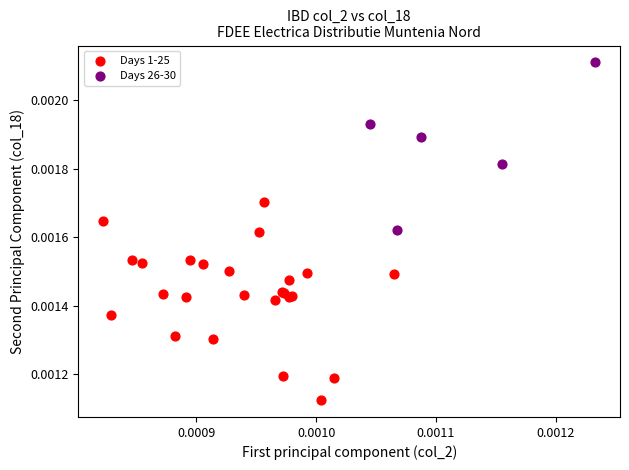

Which series reaches the minimum Y coordinate?

Days 1-25